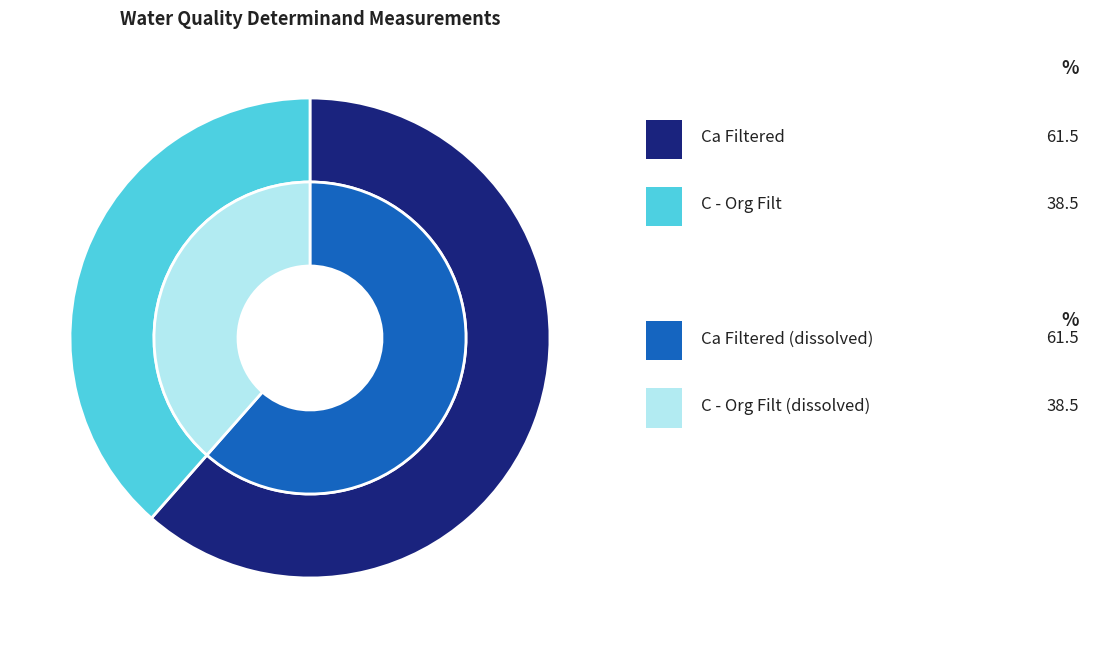

Which slice is the largest?

Ca Filtered